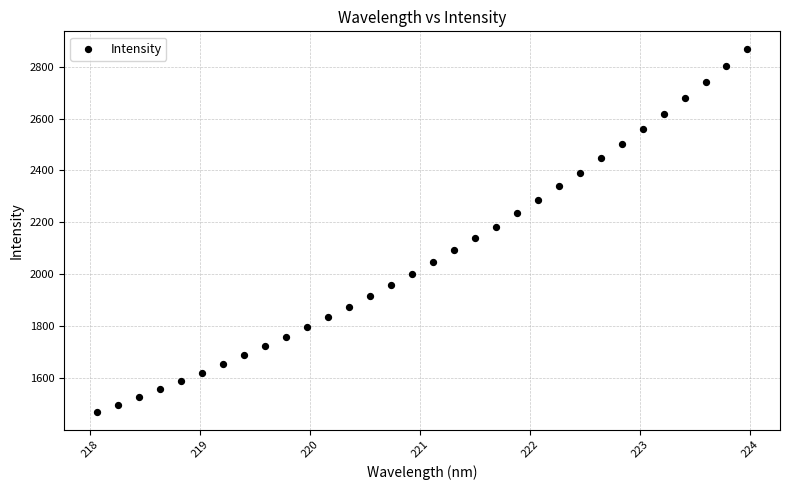

What is the range of X values (max minus min)?

5.9